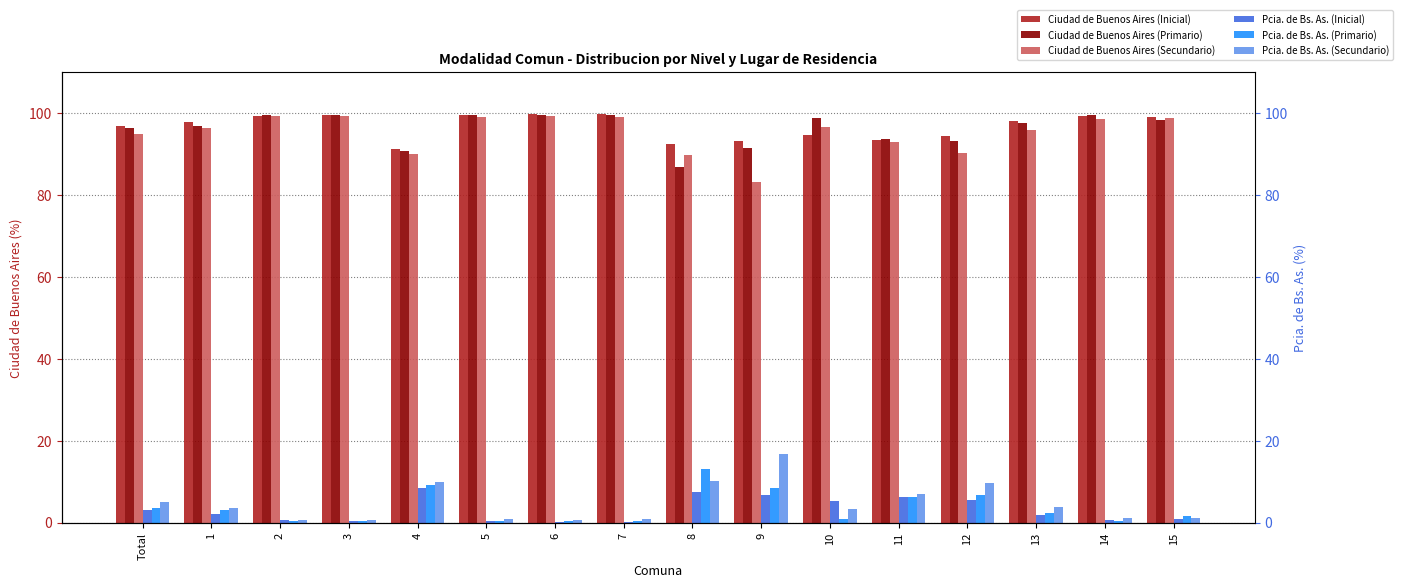

What is the spread (max minus min) of values at 8?

84.9